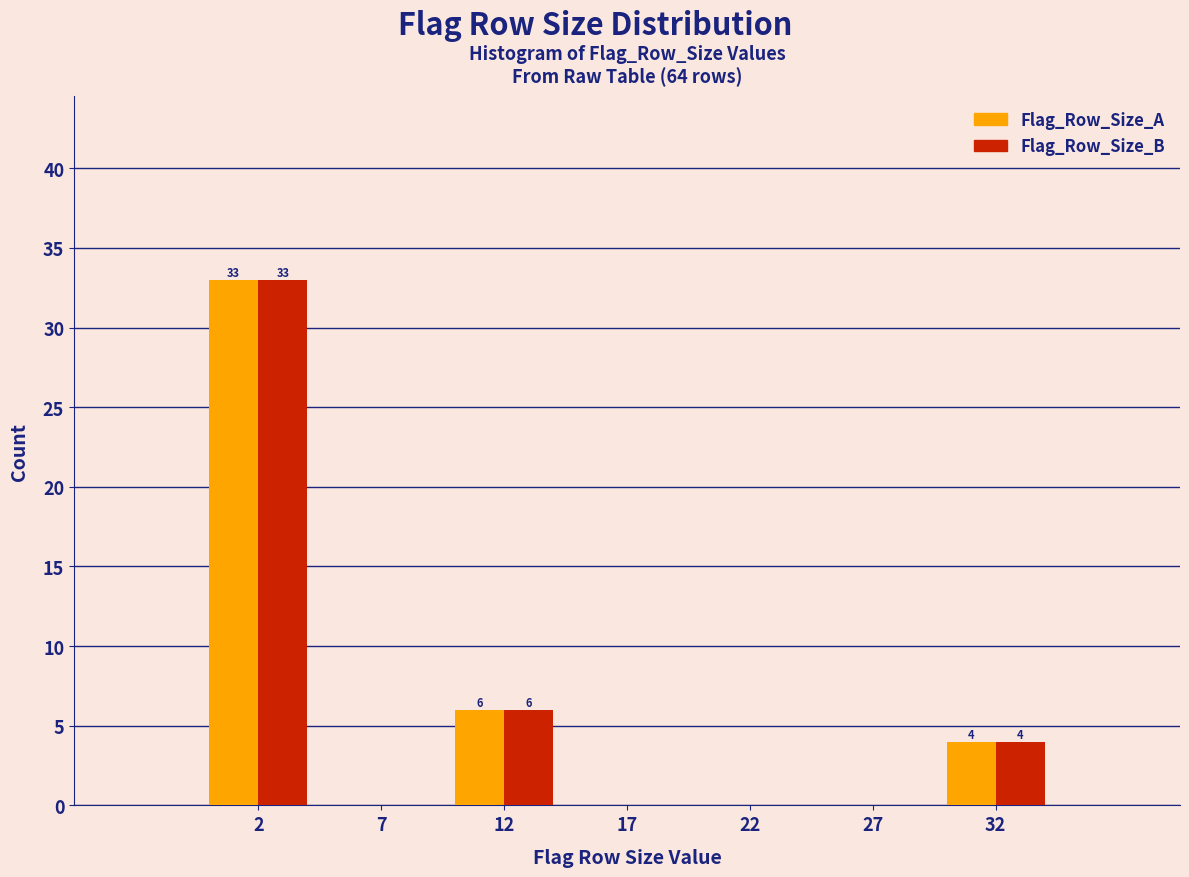

Reading left to right, extract all data points from this chart.

Flag_Row_Size_A: 2=33	7=0	12=6	17=0	22=0	27=0	32=4
Flag_Row_Size_B: 2=33	7=0	12=6	17=0	22=0	27=0	32=4